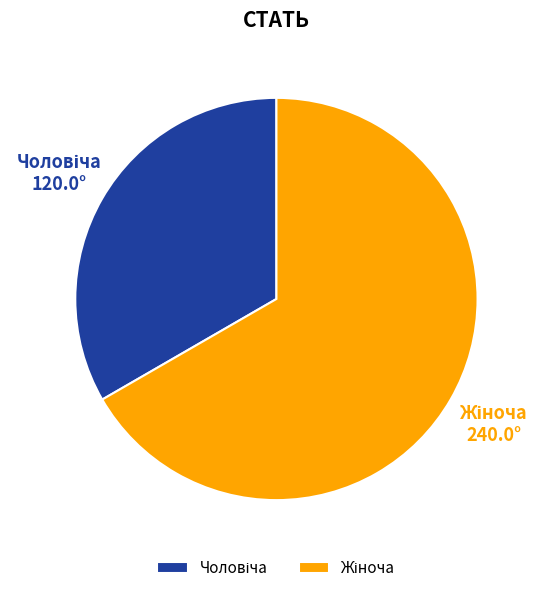

Does any single category account for the majority?

Yes